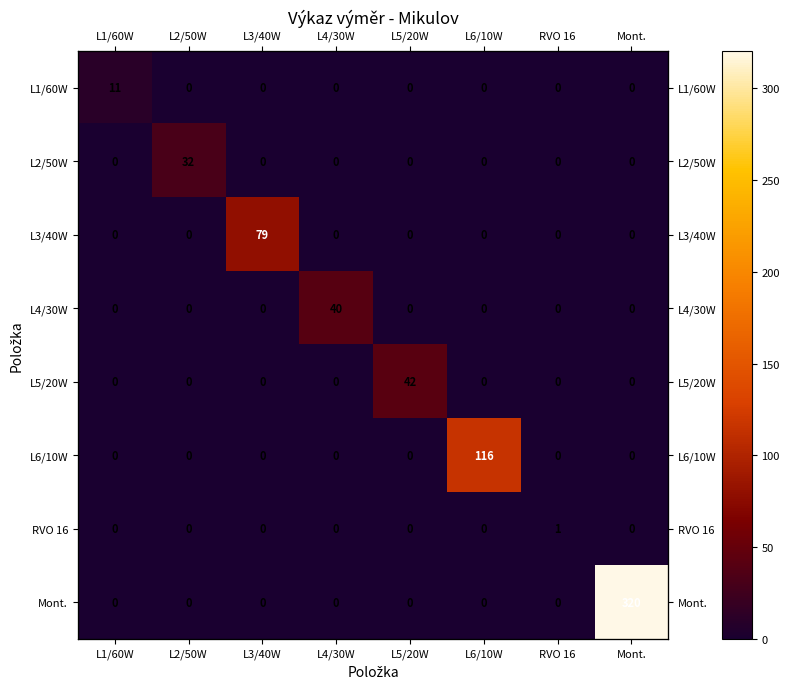

Between L2/50W and L3/40W, which series saw the biggest shift?

L3/40W